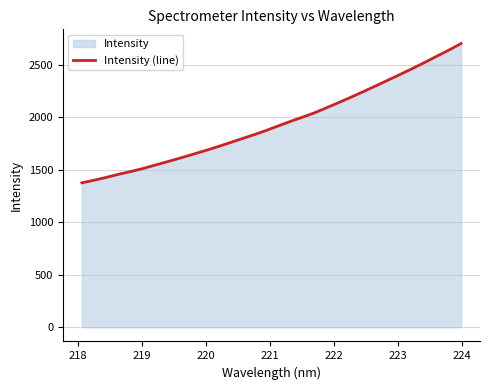

Reading left to right, list all the values displayed in this chart.

1376.9	1401.5	1428.6	1457.8	1484.4	1513.0	1545.9	1578.5	1611.5	1646.1	1680.5	1717.0	1755.3	1794.1	1832.5	1872.7	1916.8	1960.1	2000.9	2043.0	2091.9	2141.8	2192.7	2245.2	2299.2	2353.7	2408.7	2464.4	2522.2	2582.1	2640.8	2704.0